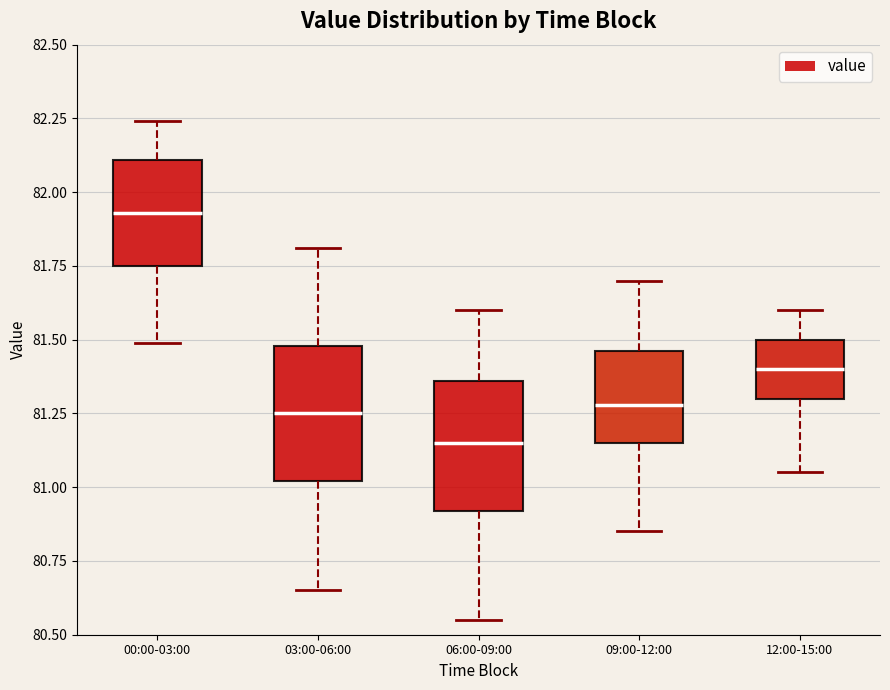

Where does the lower whisker of the box for 00:00-03:00 end on the y-axis? The values are not printed on the chart, so give them approximately, as read against the axis.

81.50